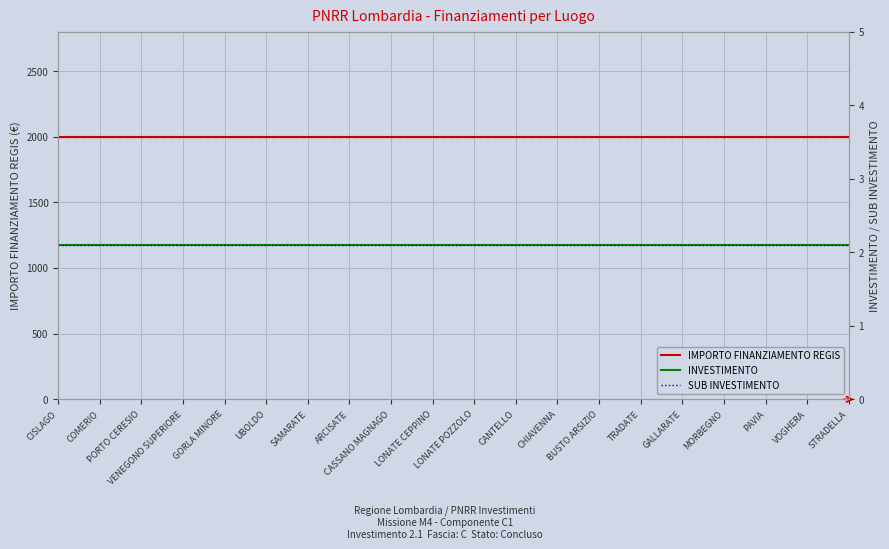

Reading left to right, what are all the values shown in this chart?

IMPORTO FINANZIAMENTO REGIS: 2000.0	2000.0	2000.0	2000.0	2000.0	2000.0	2000.0	2000.0	2000.0	2000.0	2000.0	2000.0	2000.0	2000.0	2000.0	2000.0	2000.0	2000.0	2000.0	2000.0
INVESTIMENTO: 2.1	2.1	2.1	2.1	2.1	2.1	2.1	2.1	2.1	2.1	2.1	2.1	2.1	2.1	2.1	2.1	2.1	2.1	2.1	2.1
SUB INVESTIMENTO: 2.1	2.1	2.1	2.1	2.1	2.1	2.1	2.1	2.1	2.1	2.1	2.1	2.1	2.1	2.1	2.1	2.1	2.1	2.1	2.1